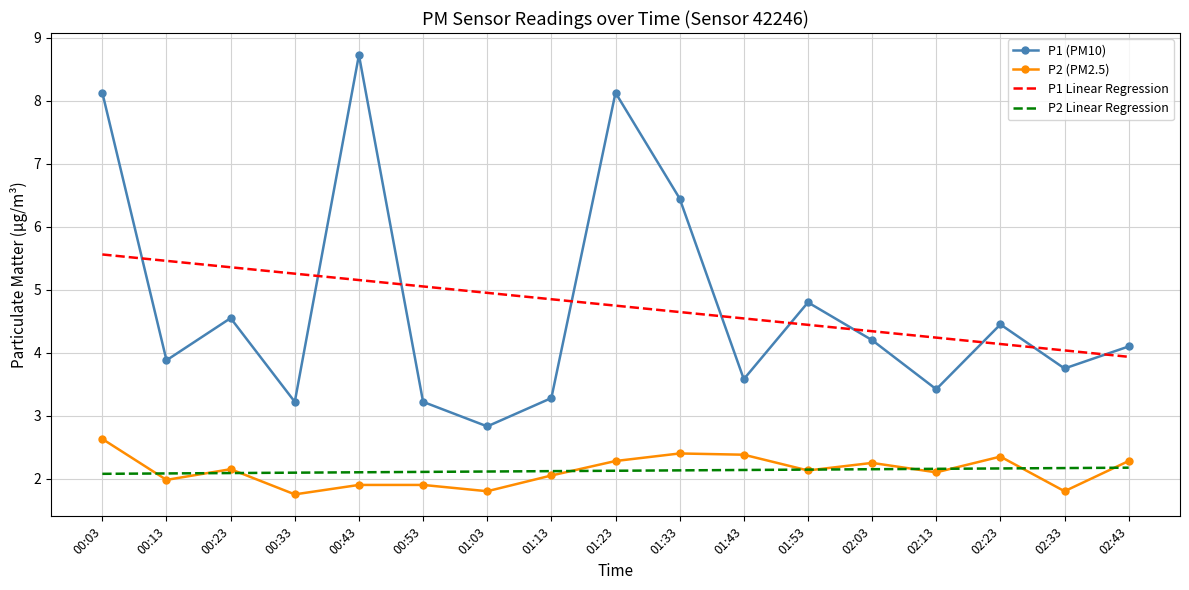

How many values in the P1 (PM10) series are below 4?

8